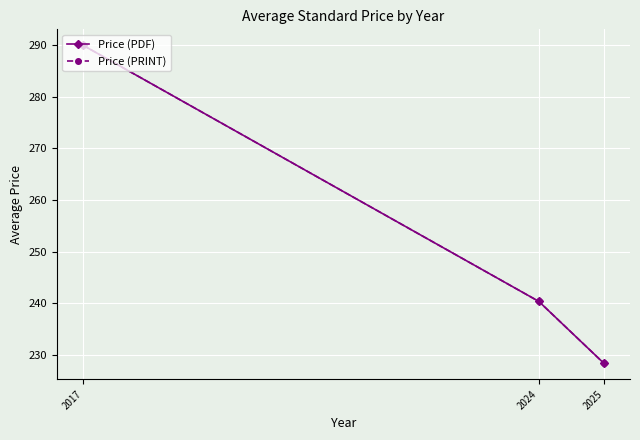

At which label is Price (PDF) closest to 259?

2024